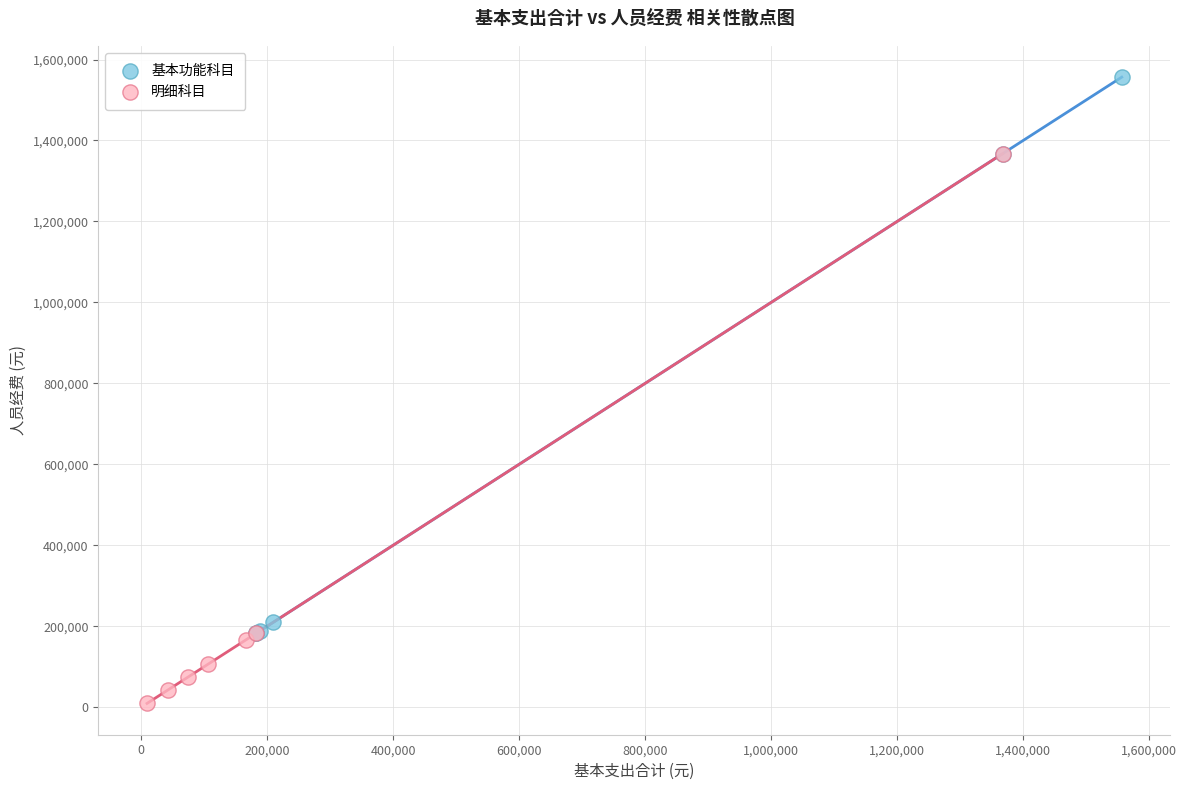

Which series reaches the minimum Y coordinate?

明细科目